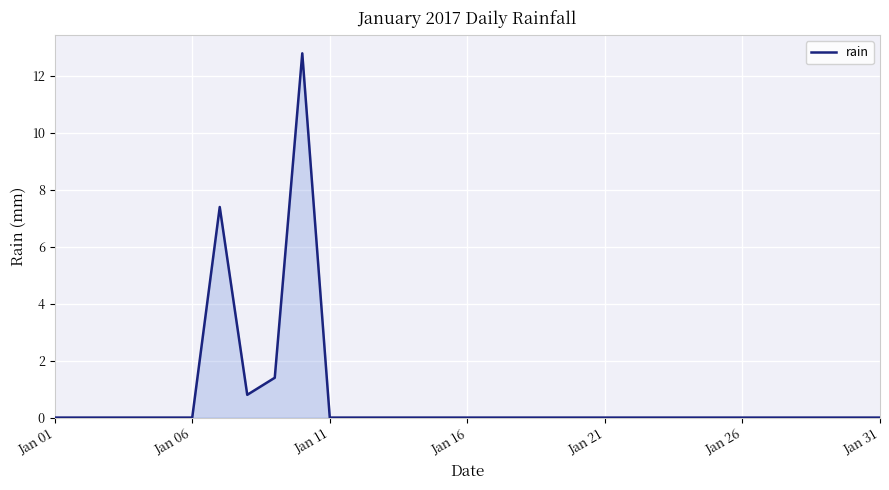

What is the greatest value displayed?

12.8